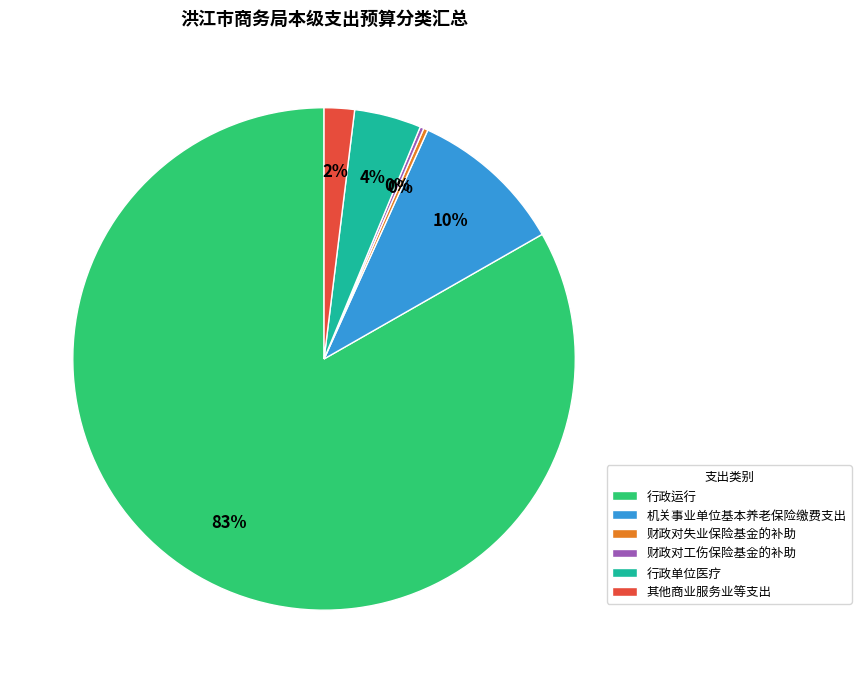

To the nearest percent, what portion does 机关事业单位基本养老保险缴费支出 represent?

10%